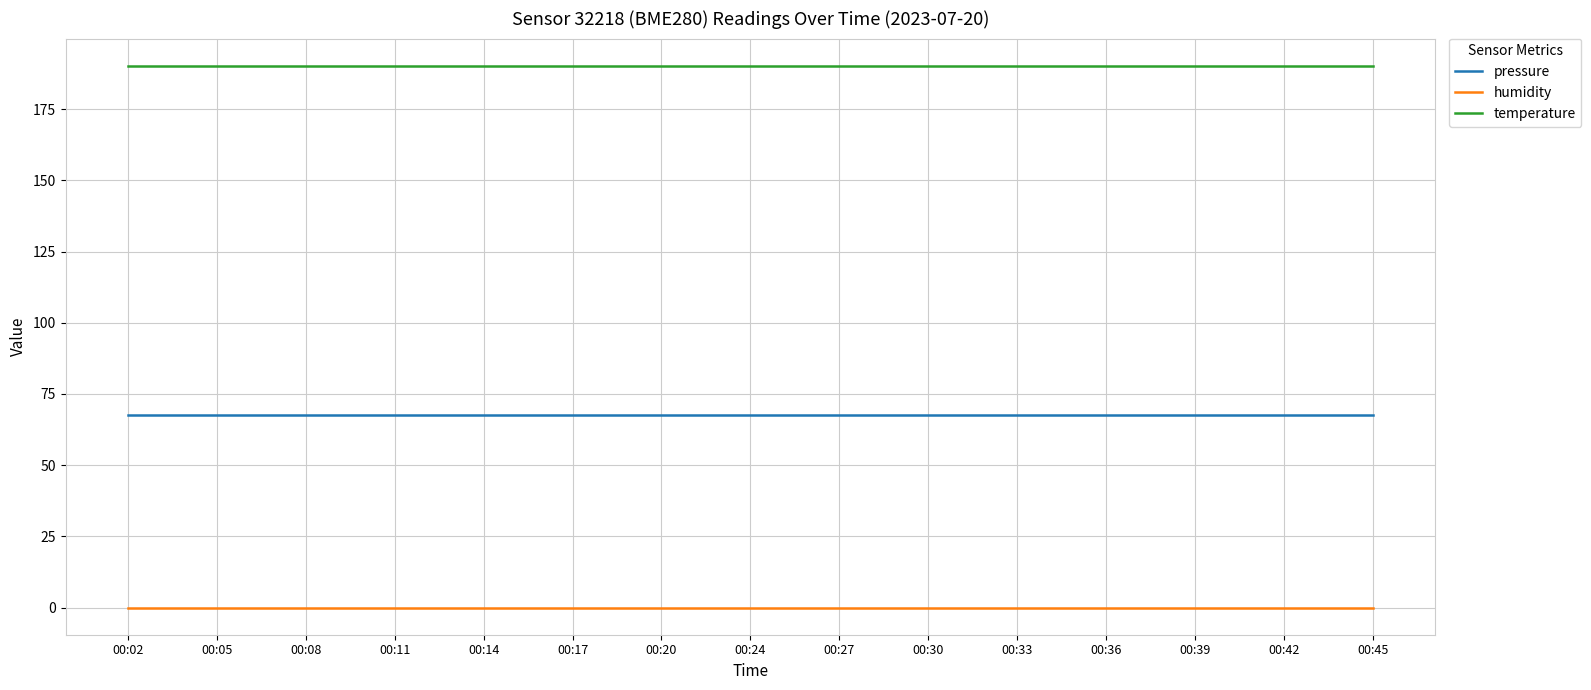

The pressure series shows 26.8 at 00:24. True or false?

False